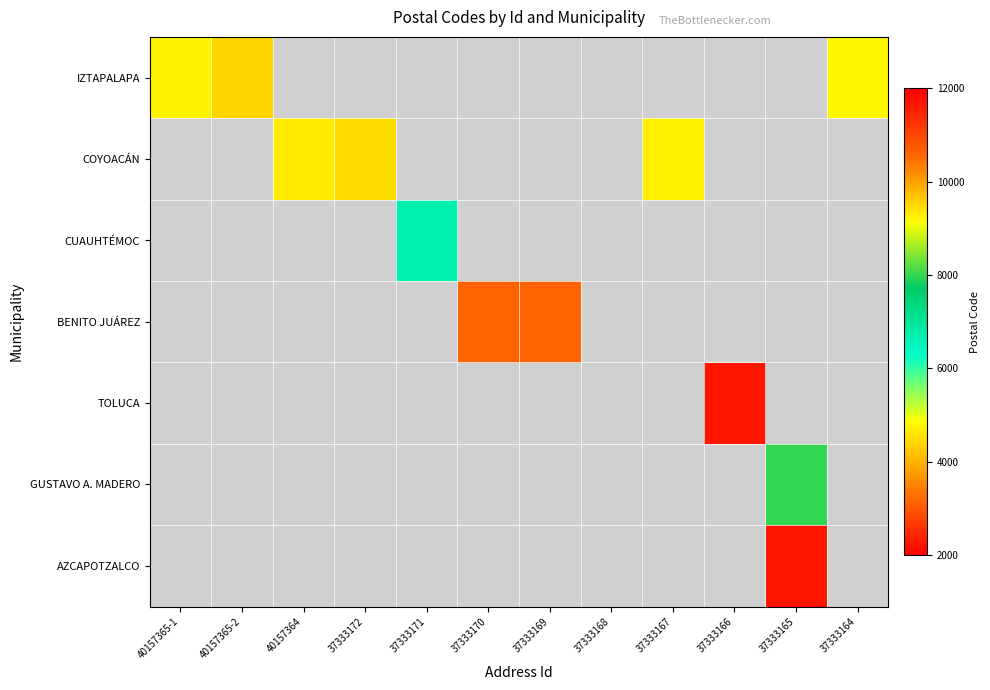

Is the value of IZTAPALAPA at 37333170 greater than the value of AZCAPOTZALCO at 37333166?

No